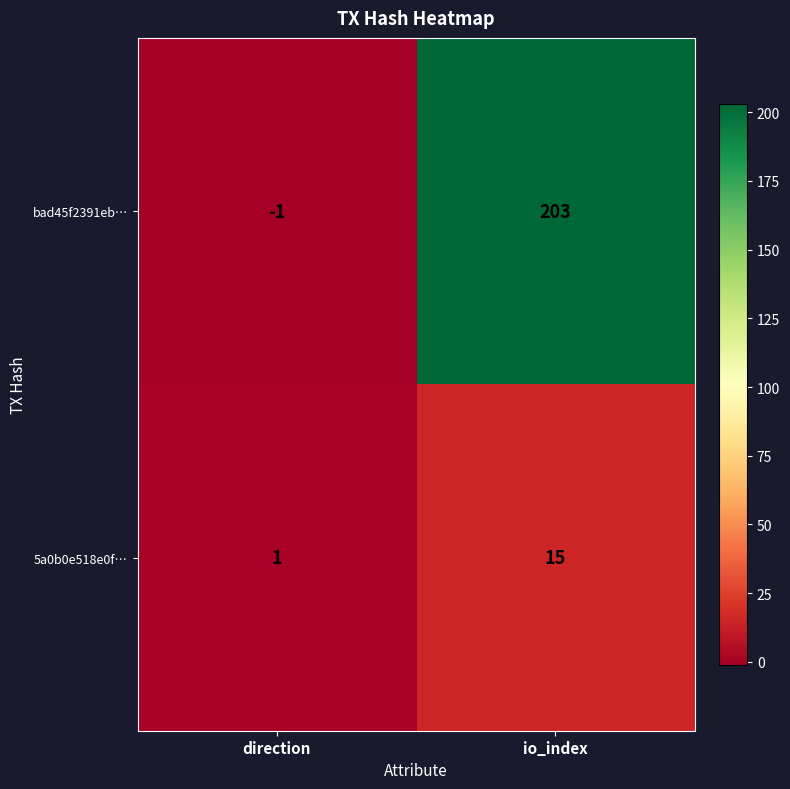

Which series has the largest range (max minus min)?

bad45f2391eb…